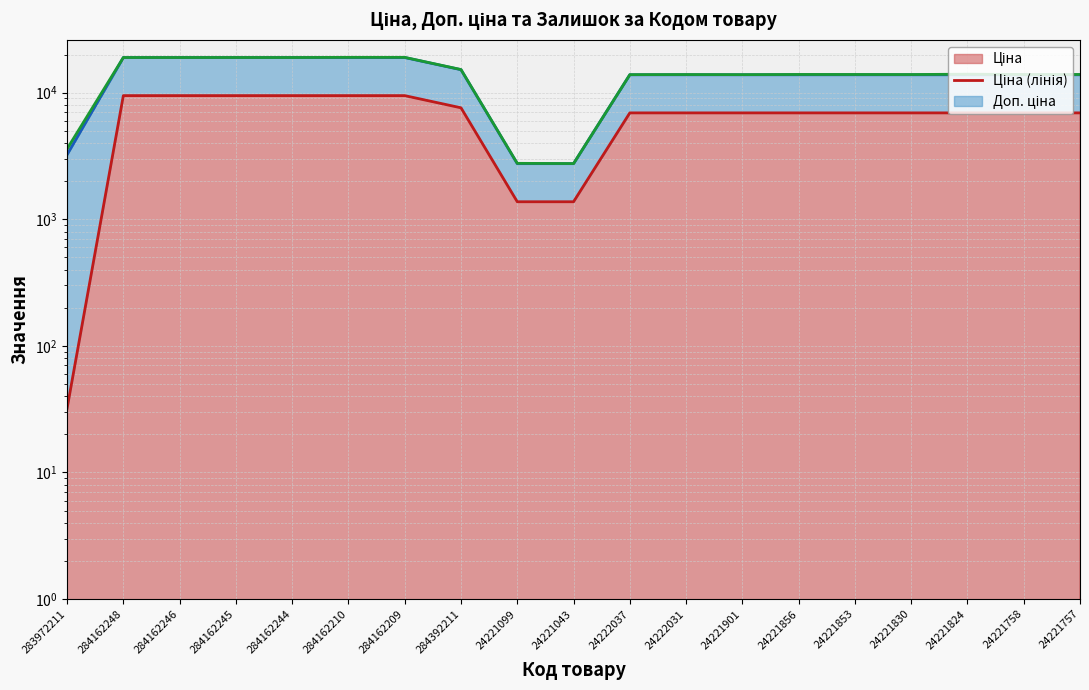

Which series has the widest spread of values?

Залишок (лінія)